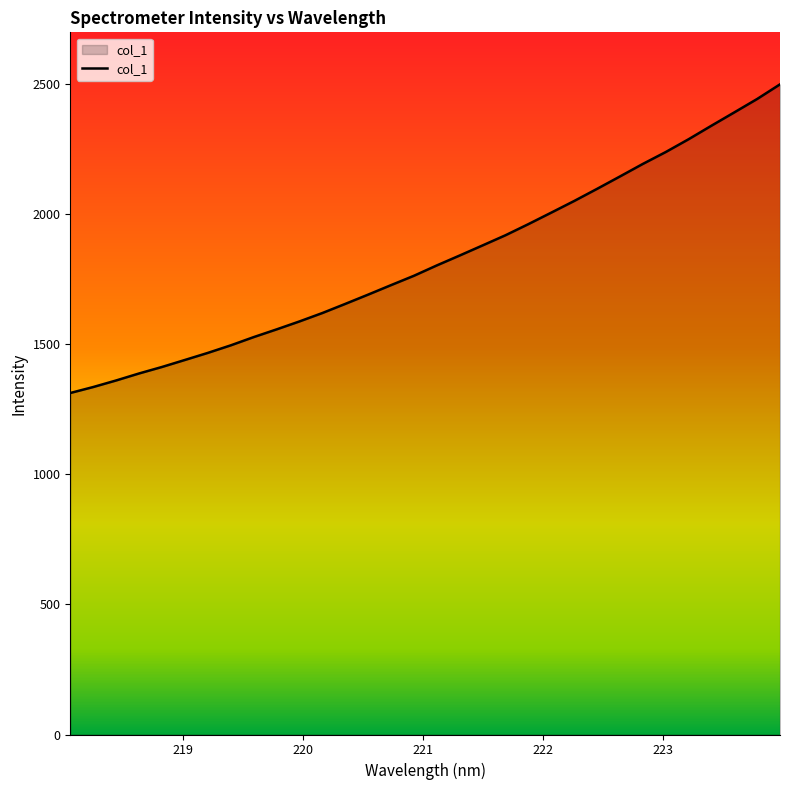

What is the difference between the maximum and minimum values?

1186.4